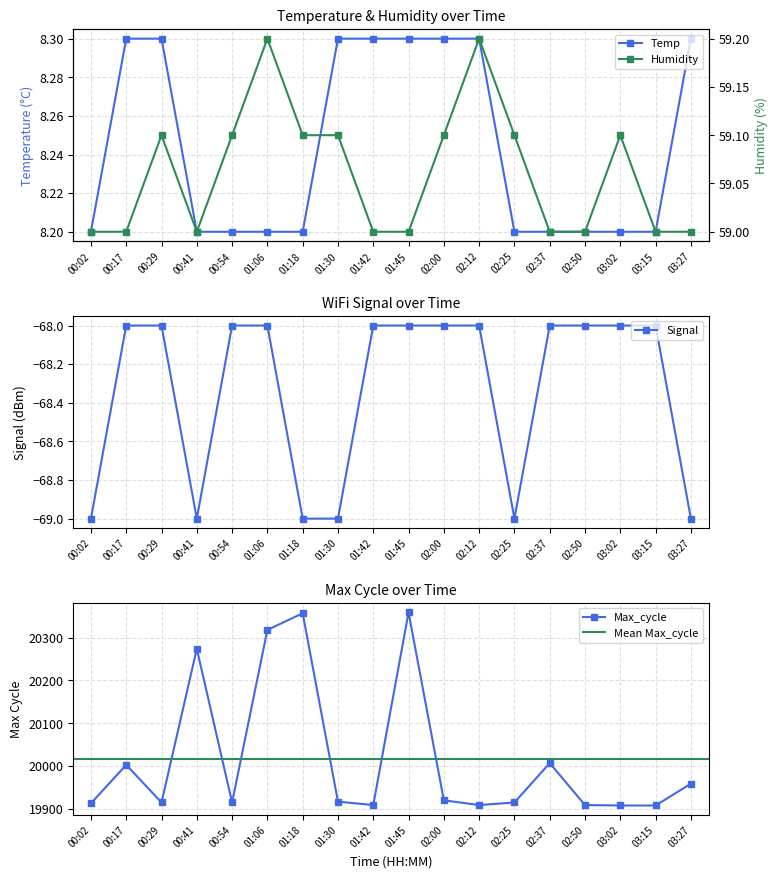

The Humidity series shows 40.9 at 00:41. True or false?

False